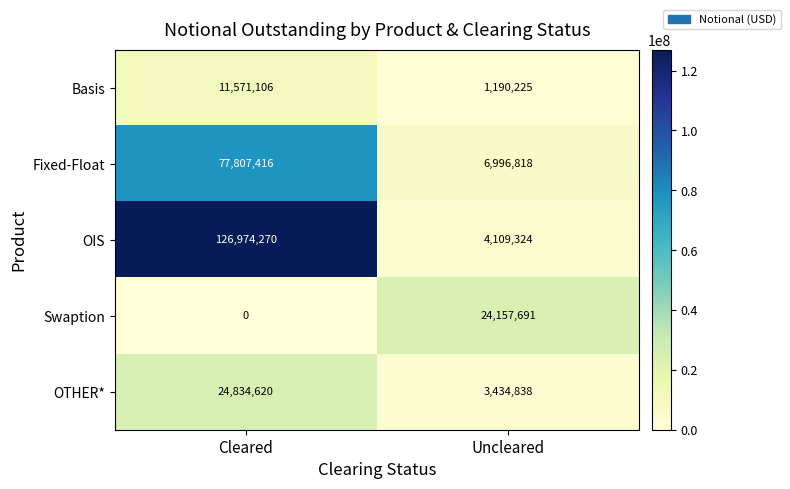

Count the number of data series in this chart.

5